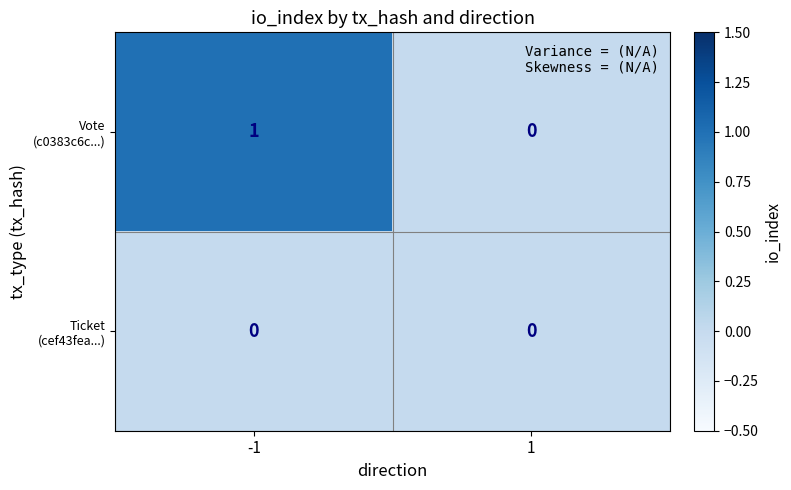

Rank the series by their maximum value, from highest to lowest.

Vote (c0383c6c...), Ticket (cef43fea...)